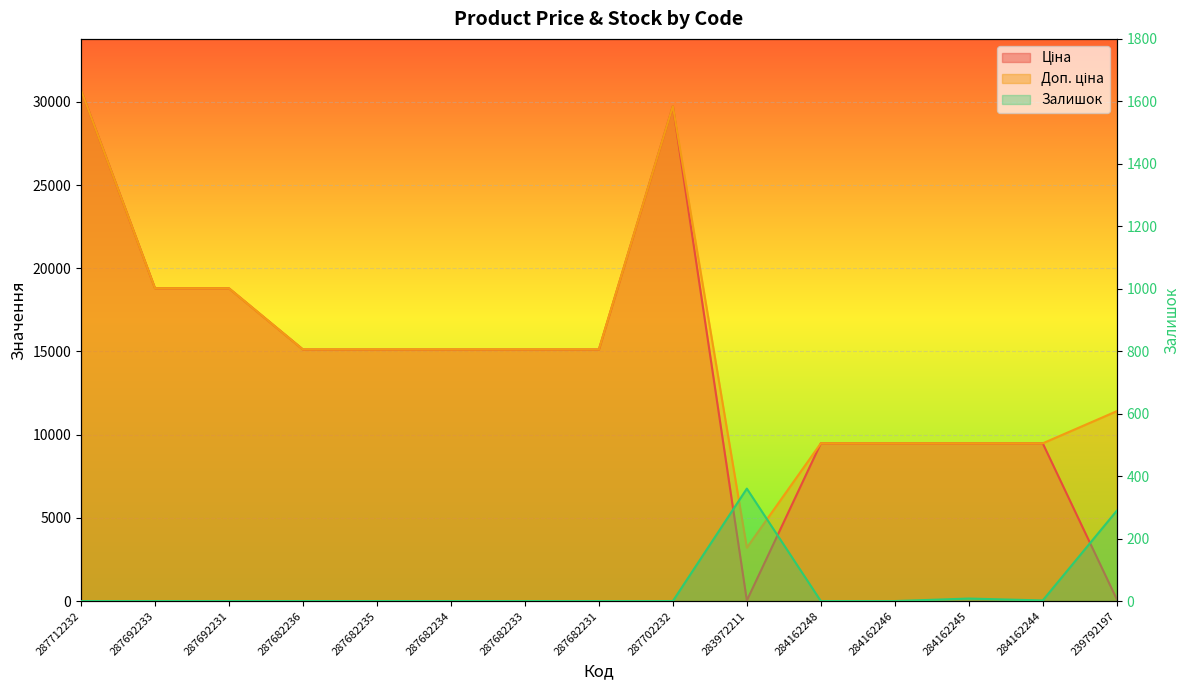

Which series ends up on top after the final intersection of Залишок and Ціна?

Залишок